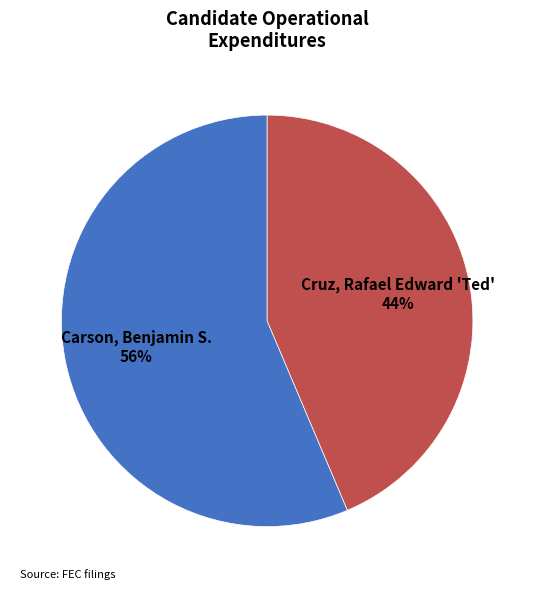

To the nearest percent, what portion does Carson, Benjamin S. represent?

56%